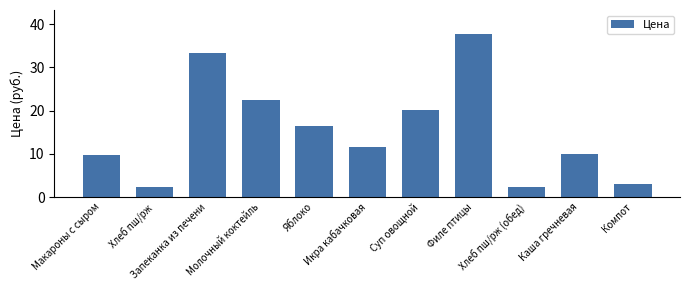

Count the number of values greater than 11.

6